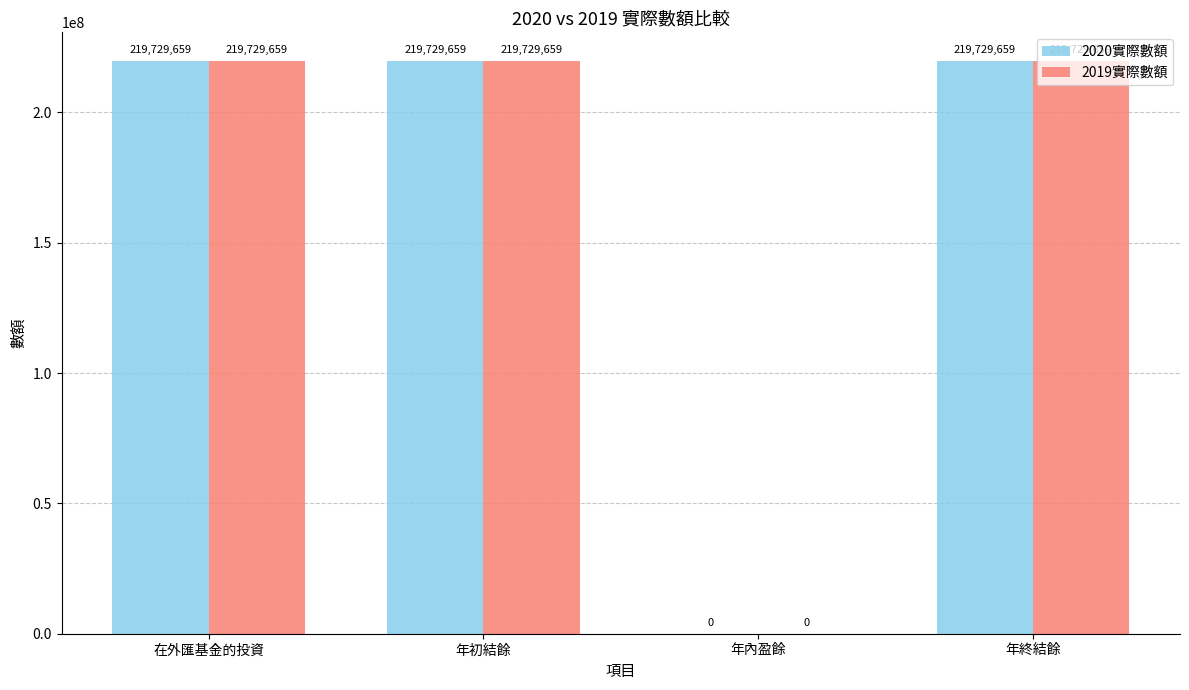

Does the chart contain stacked bars?

No